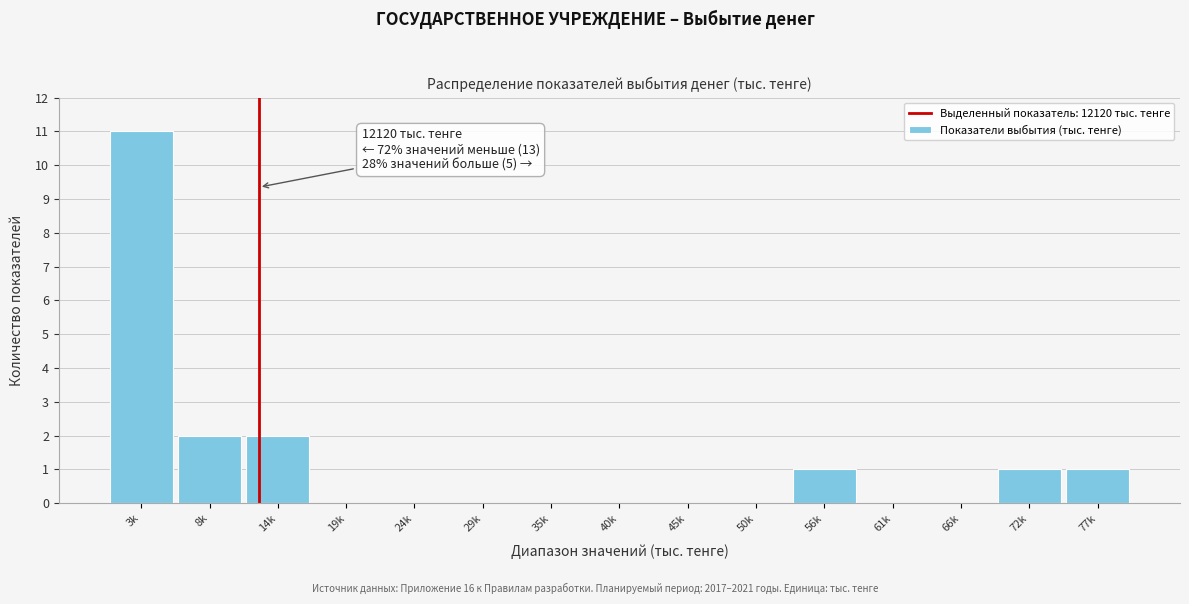

Reading left to right, list all the values displayed in this chart.

3k=11	8k=2	14k=2	19k=0	24k=0	29k=0	35k=0	40k=0	45k=0	50k=0	56k=1	61k=0	66k=0	72k=1	77k=1